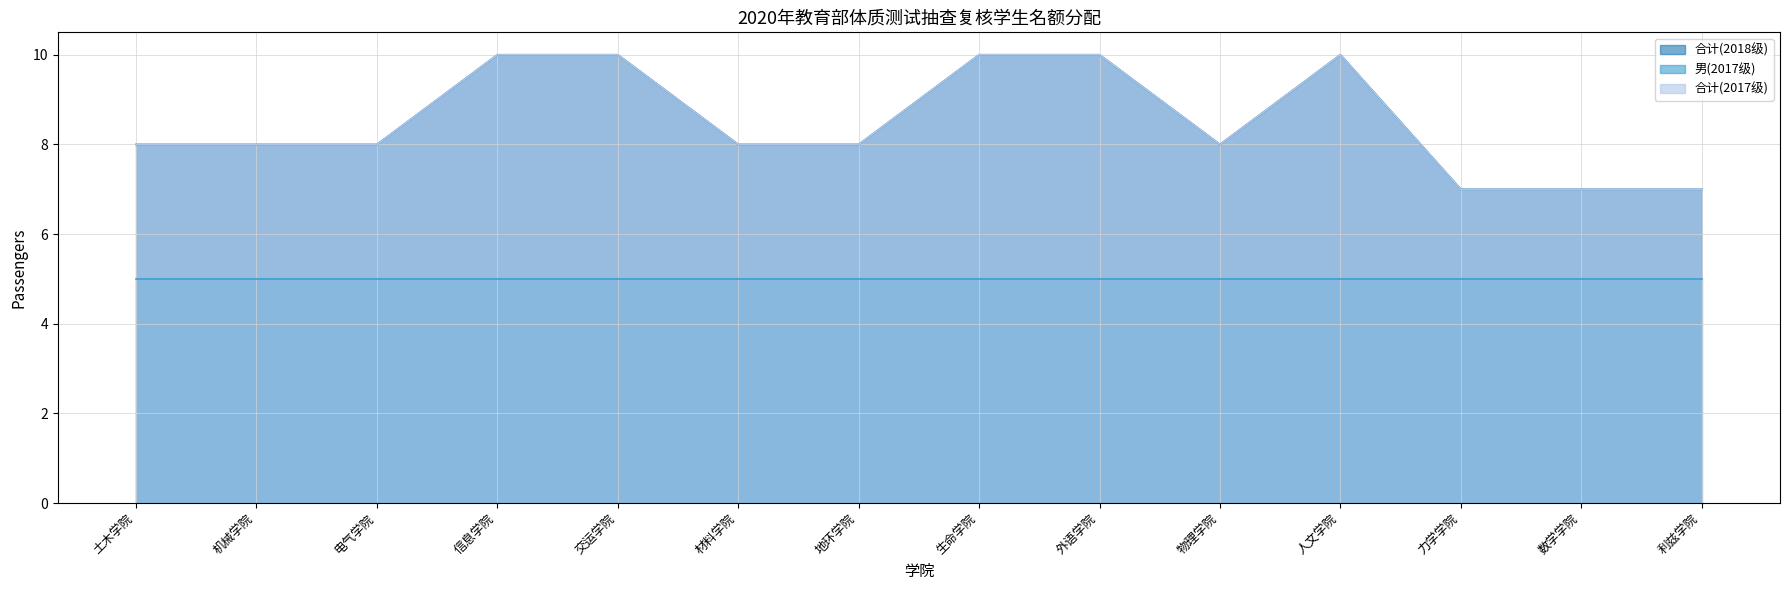

True or false: 合计(2018级) has more than 1 points higher than both neighbors.

False